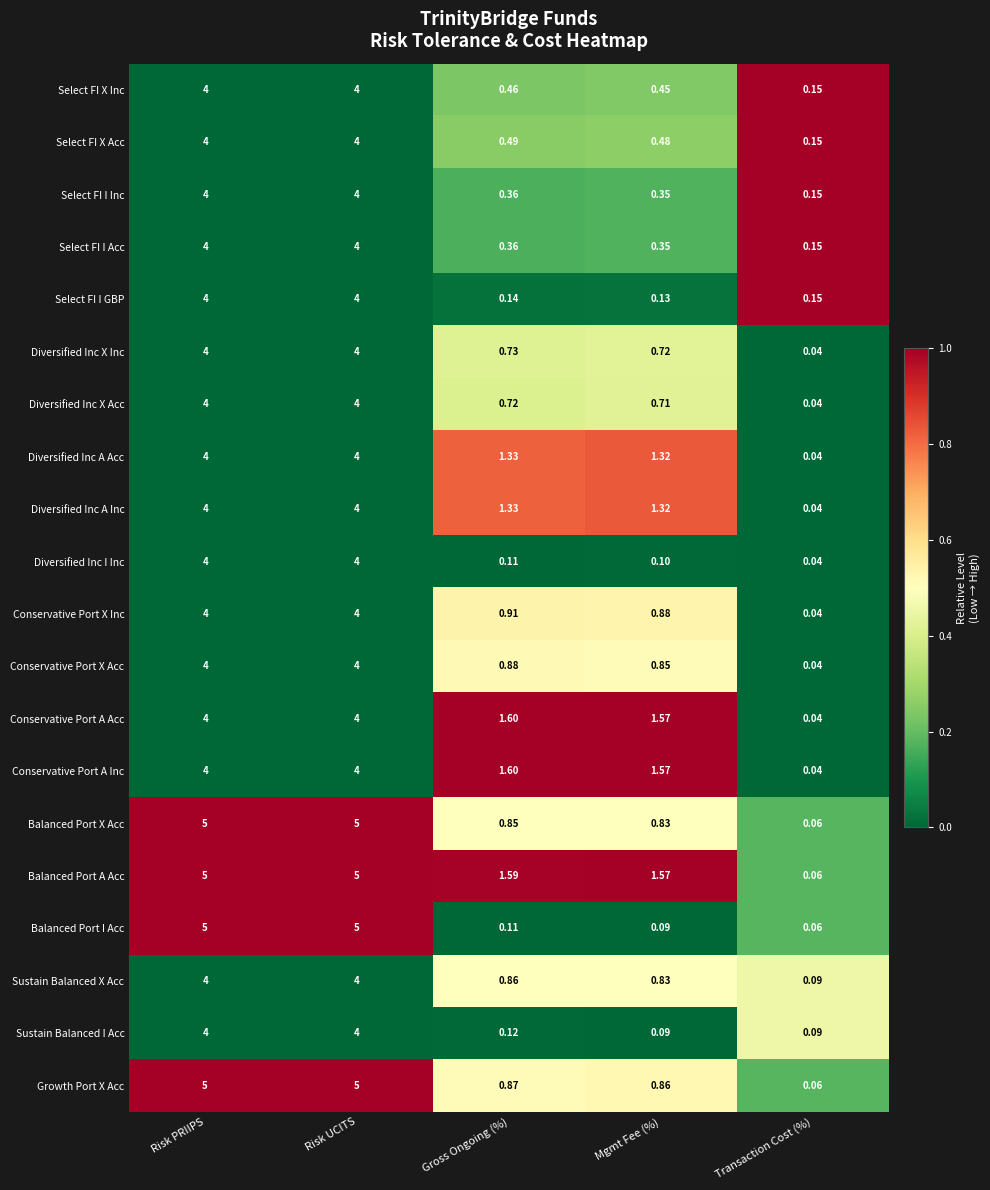

Which series changed the most between Risk UCITS and Mgmt Fee (%)?

Balanced Port I Acc